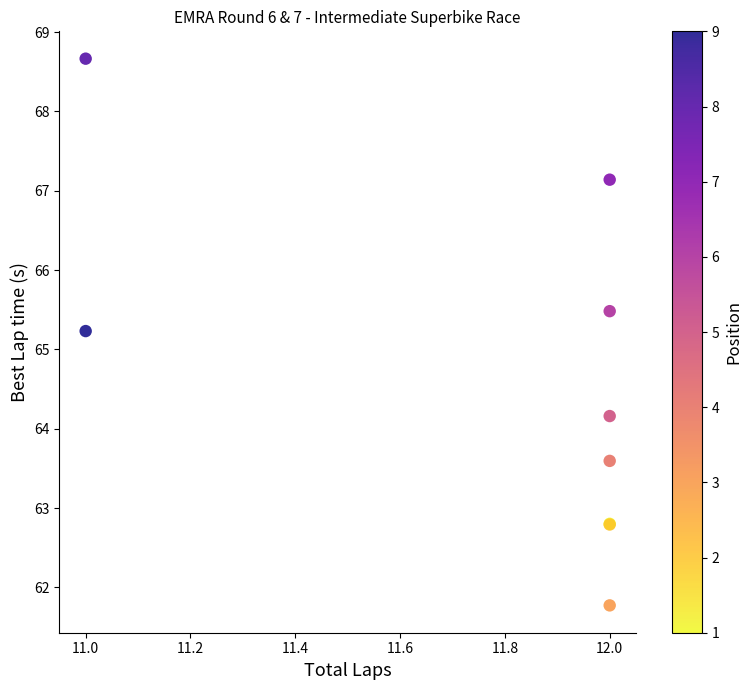

What Y value in the scatter plot is closest to 65?

65.2